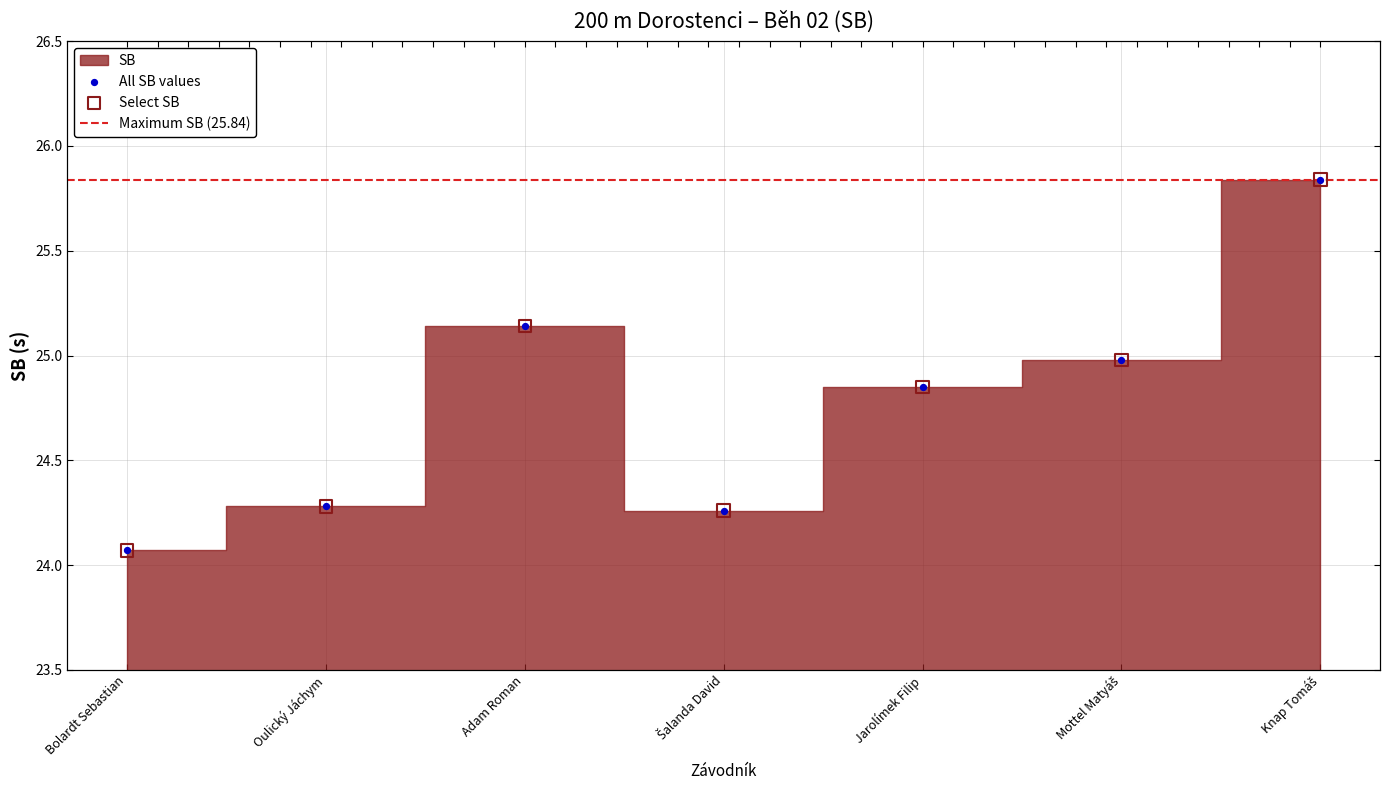

What is the change in value from Oulický Jáchym to Jarolímek Filip?

+0.6